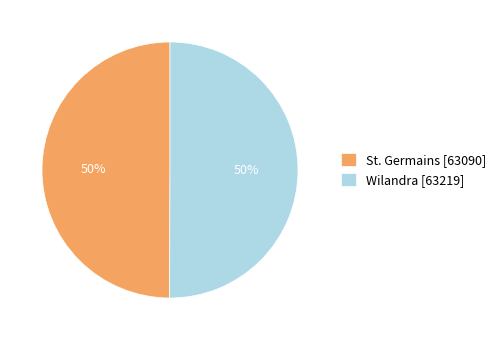

How many slices are in this pie chart?

2